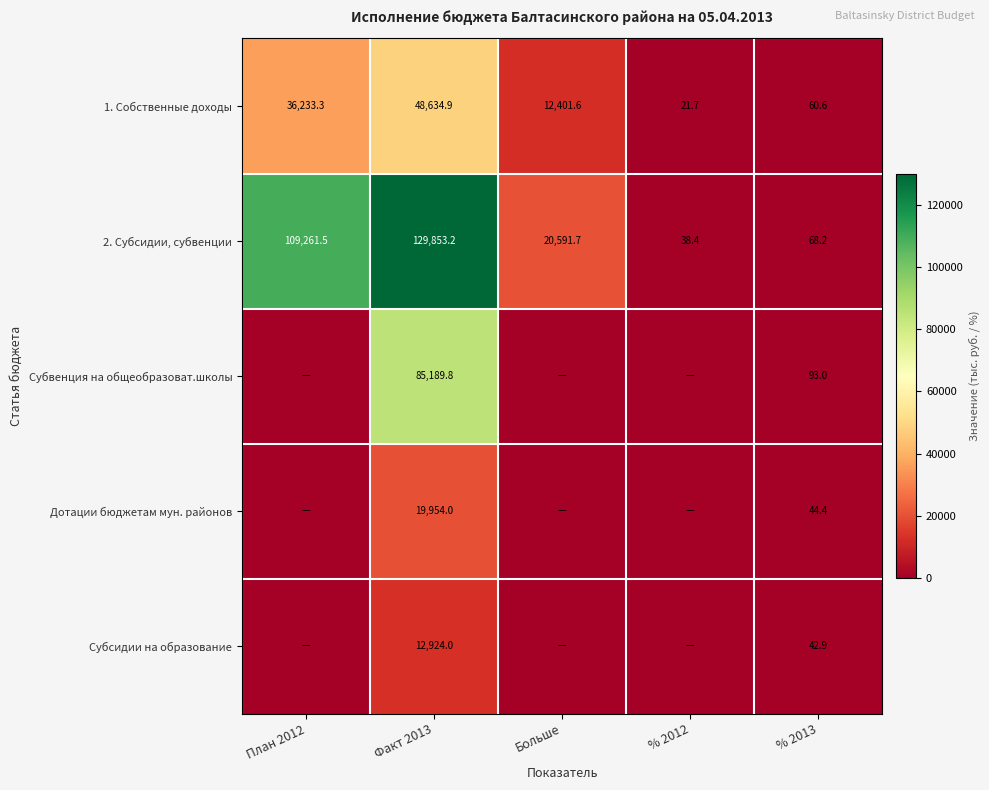

What is the sum of all 1. Собственные доходы values?

97352.1